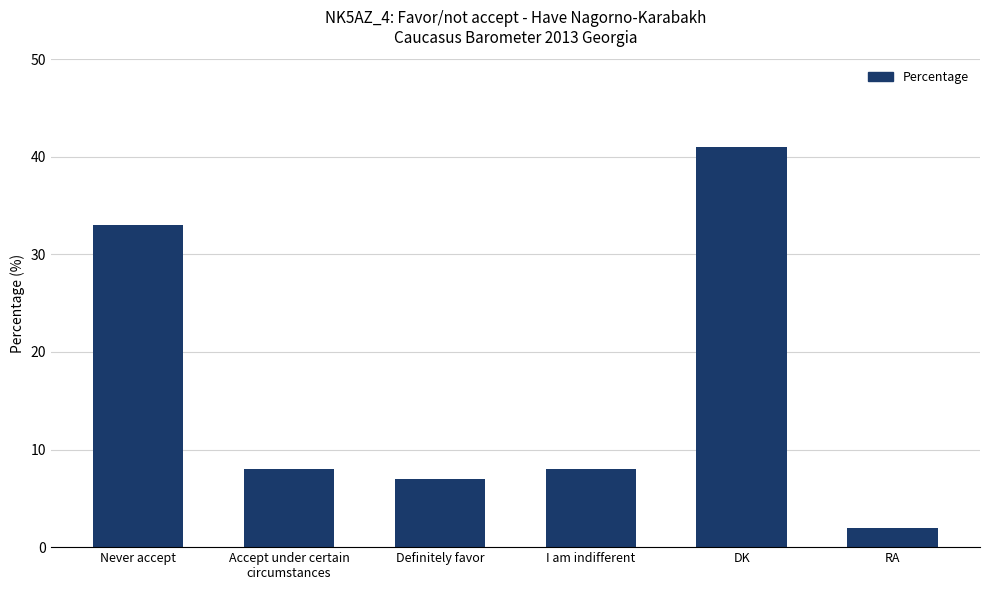

Where does the data first go above 8?

Never accept